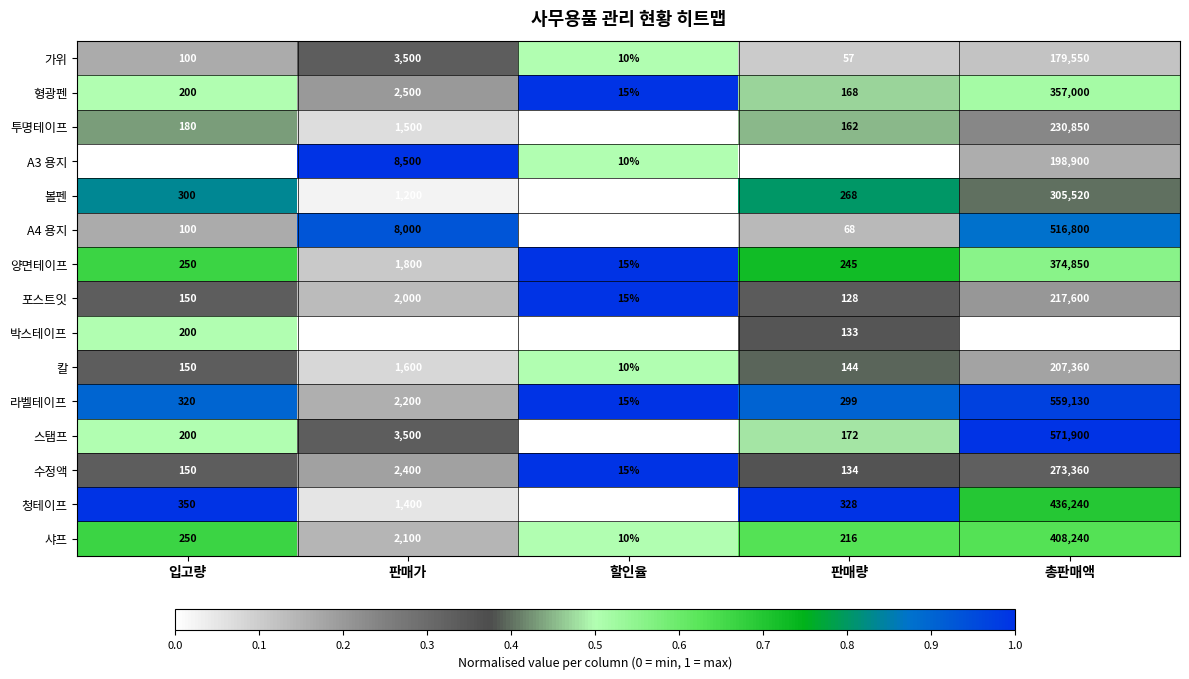

What is the sum of the A4 용지 values at 할인율 and 판매량?

73